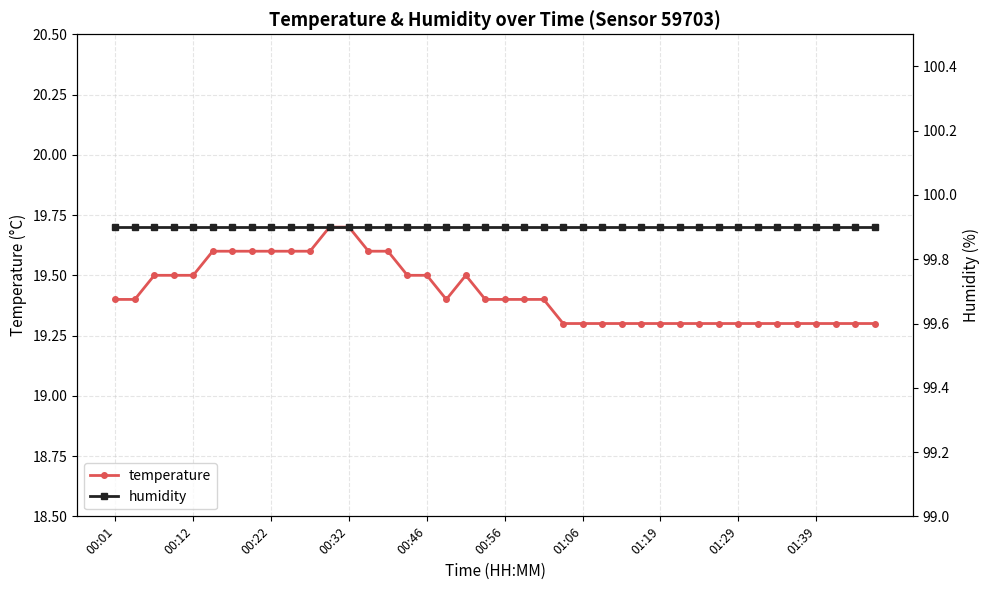

Is it true that temperature equals 33.6 at 00:56?

False